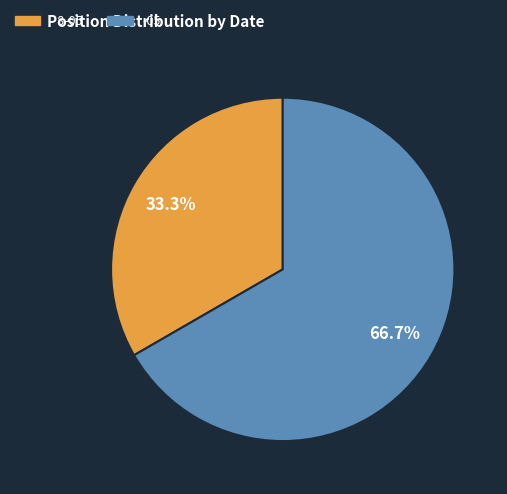

What is the ratio of the value at -05 to the value at - 8-05?

2.0